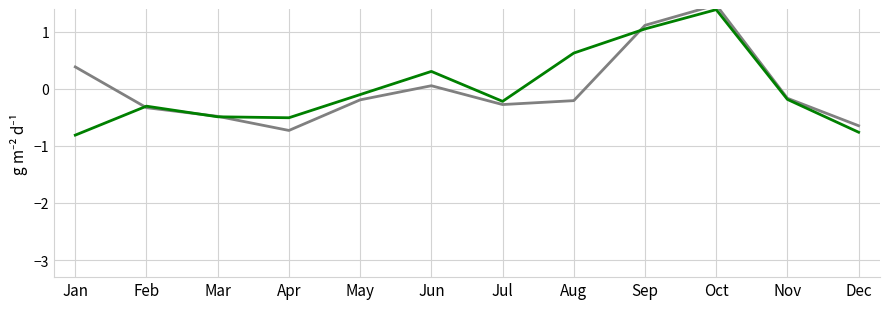

At which category is the sum across all series the highest?

Oct